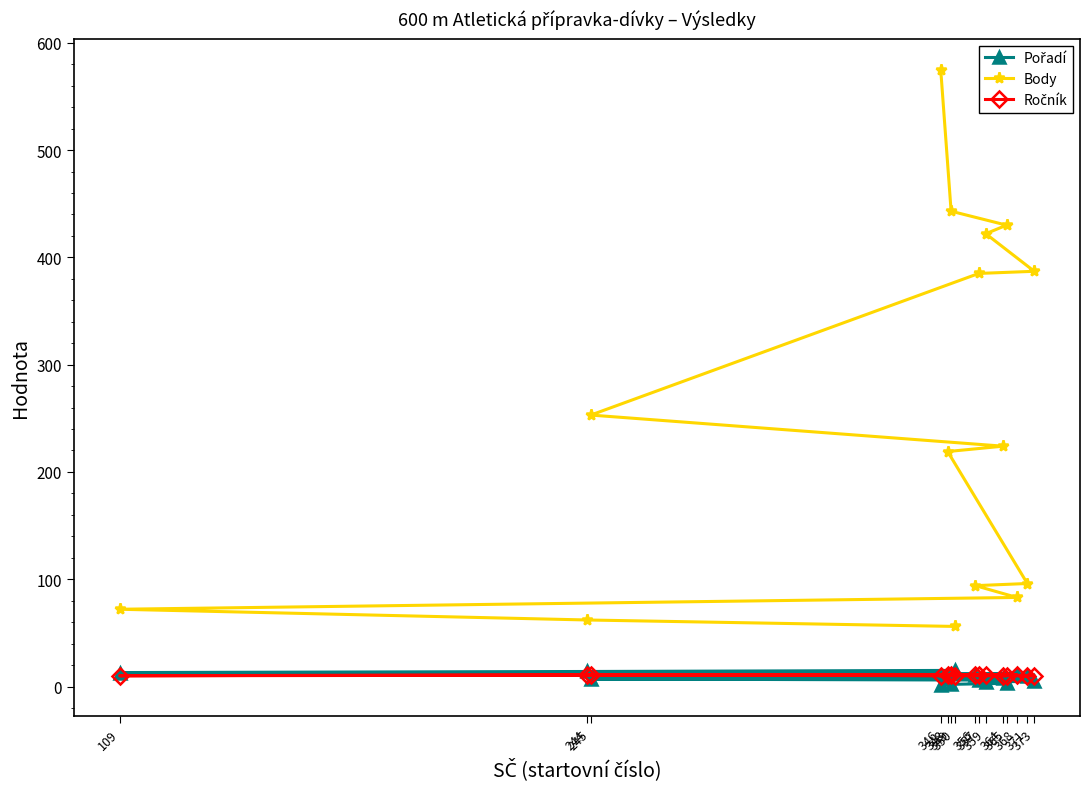

True or false: Ročník and Body cross at least once.

False